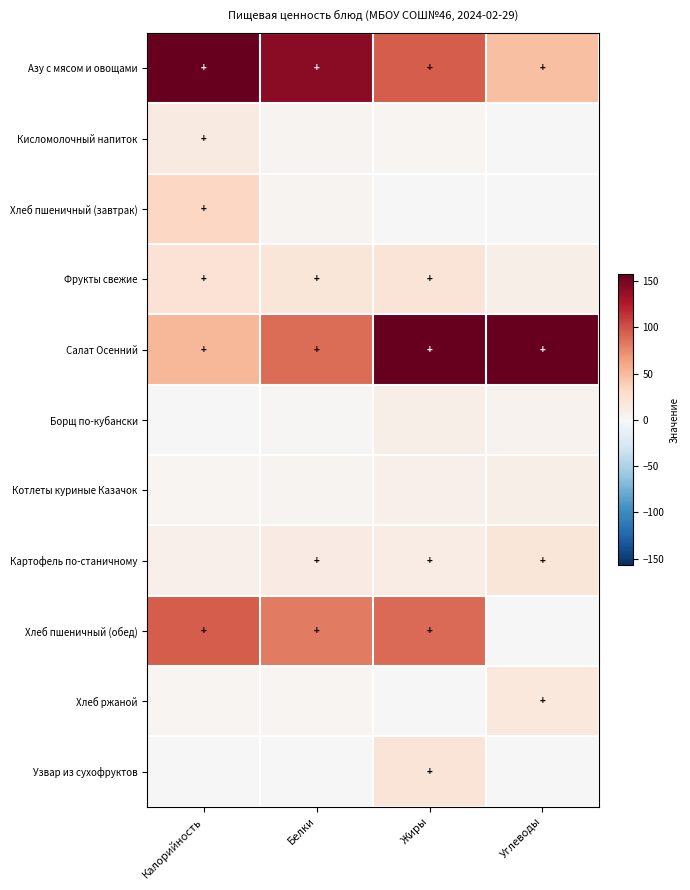

At how many categories does at least one series exceed 188?

1